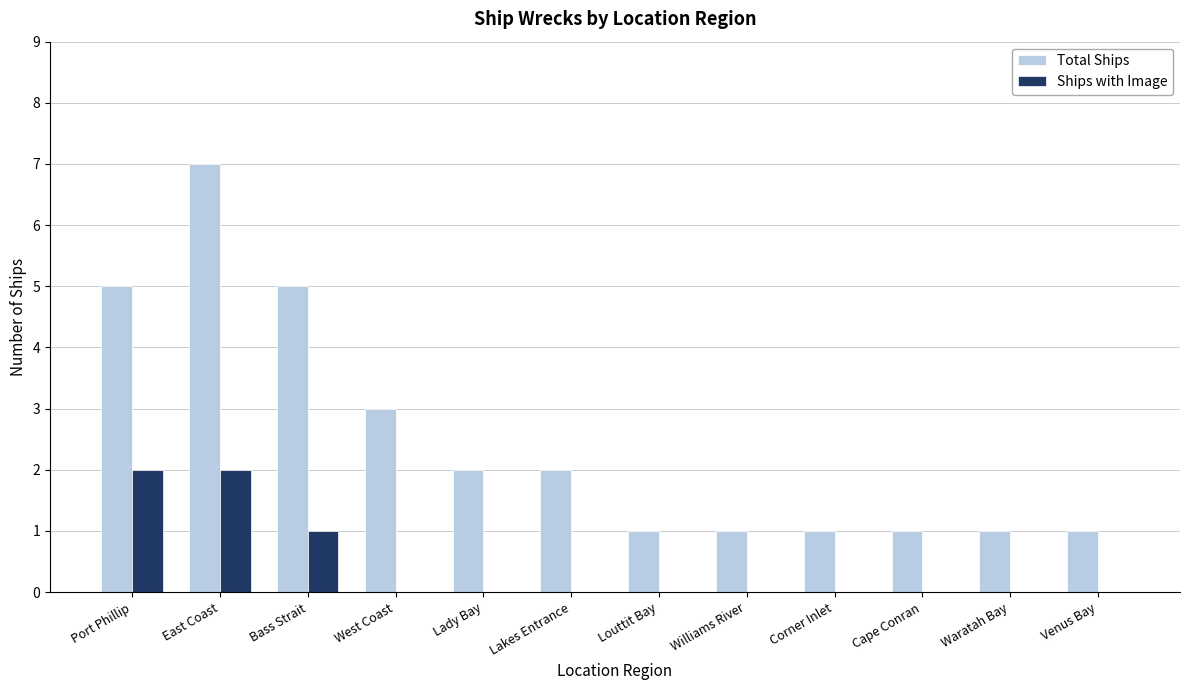

At which category is the sum across all series the highest?

East Coast